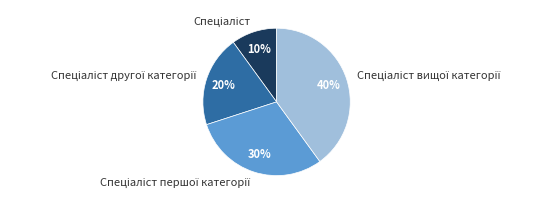

How many slices are in this pie chart?

4